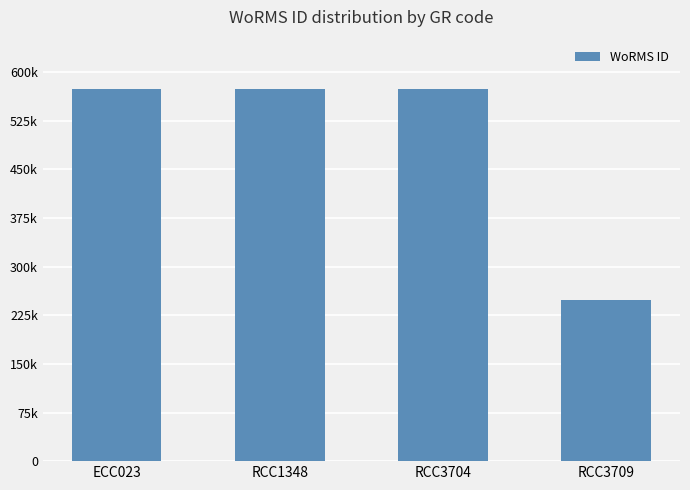

What is the average value?

492444